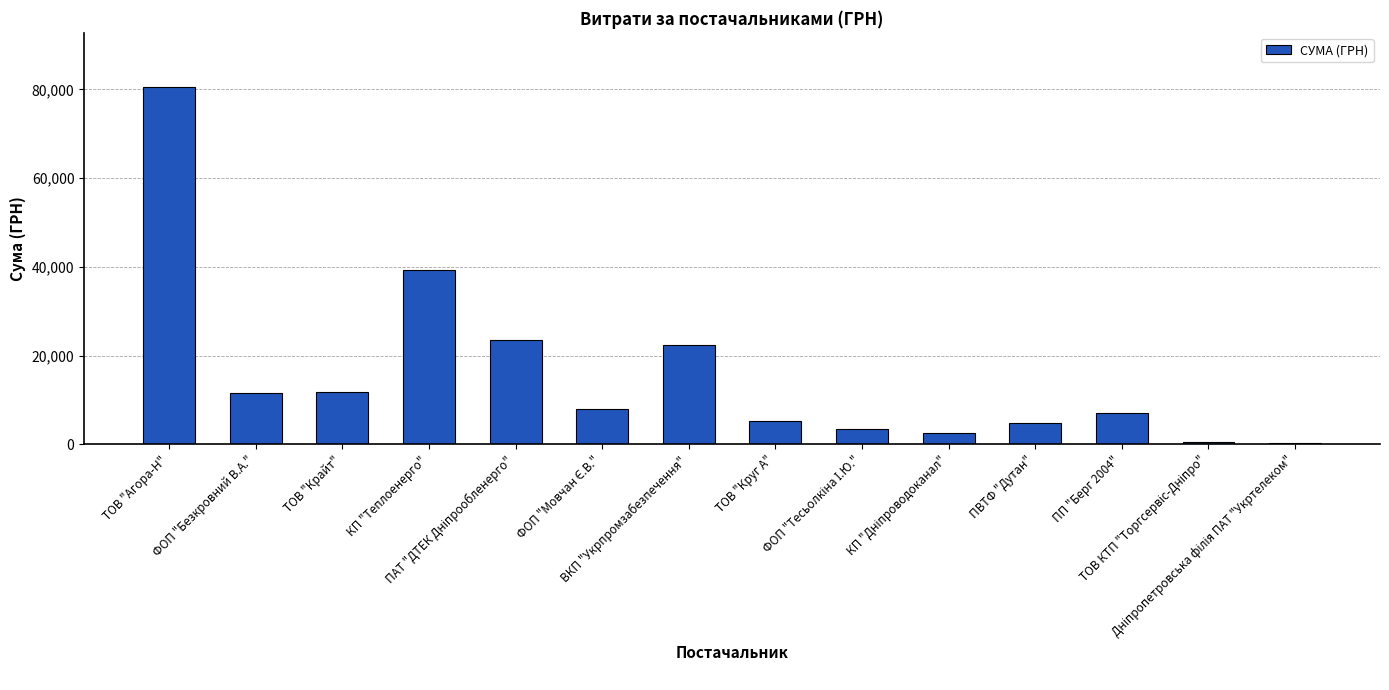

What is the smallest value displayed?

304.0